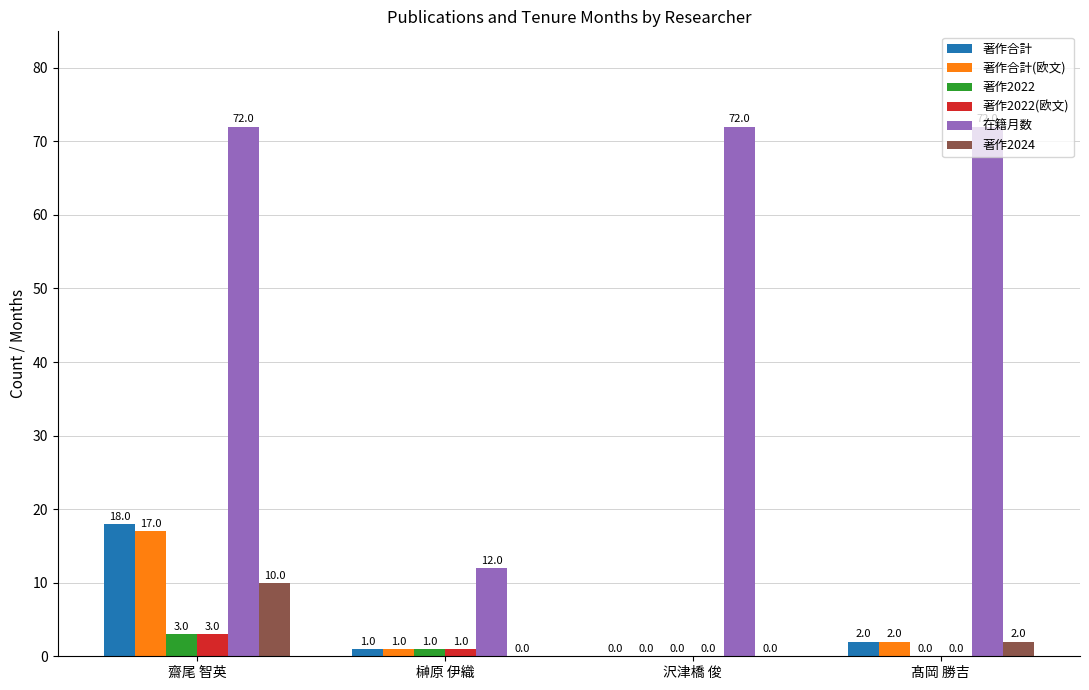

True or false: 在籍月数 has a value of 72 at 沢津橋 俊.

True